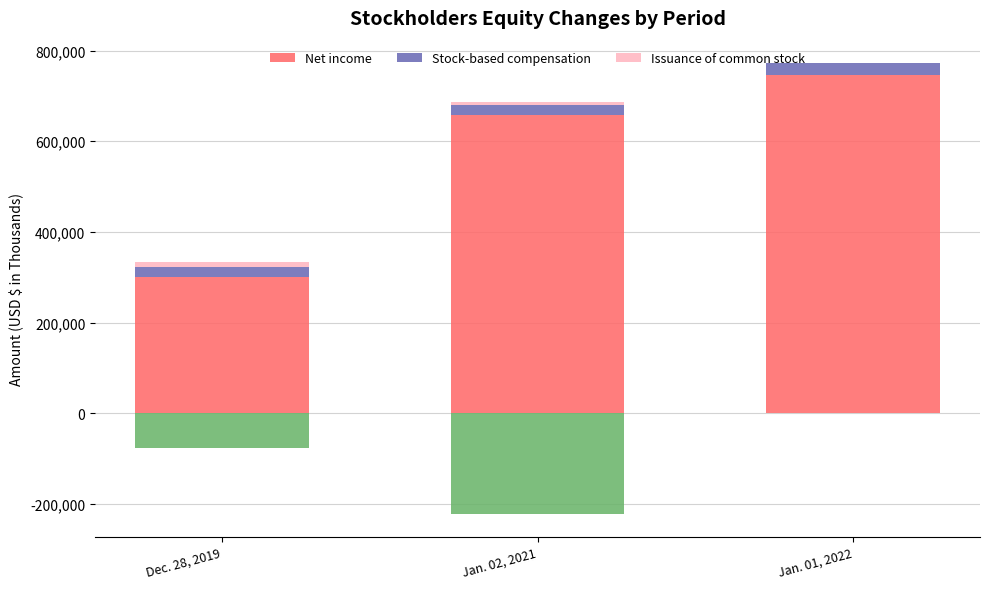

What is the highest value of the Net income series?

747092